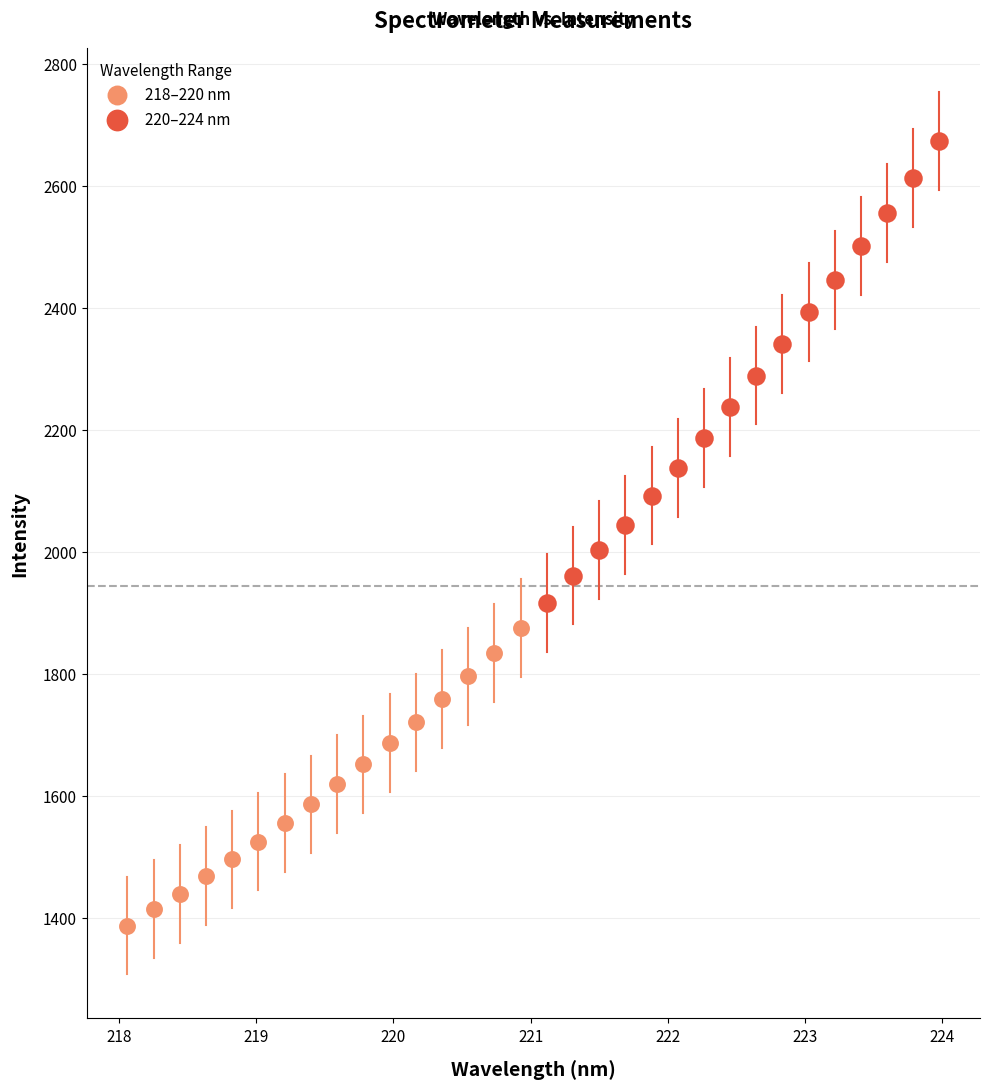

Which series reaches the minimum Y coordinate?

218–220 nm